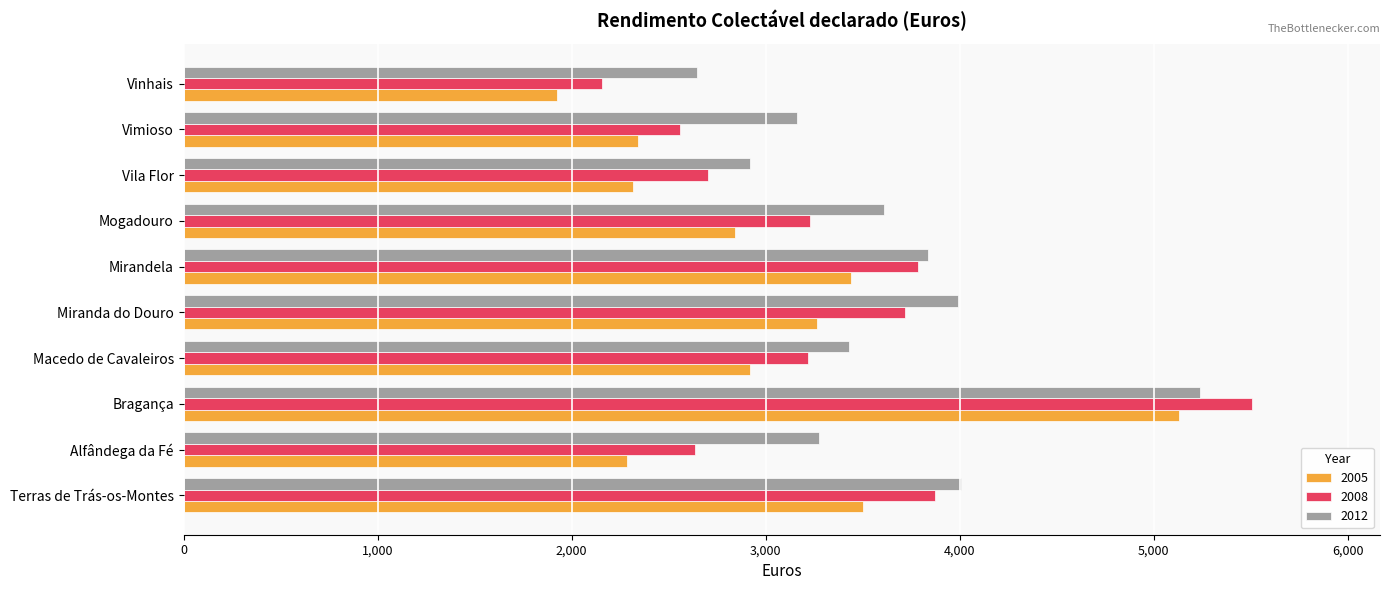

The 2008 series shows 3656.7 at Vila Flor. True or false?

False